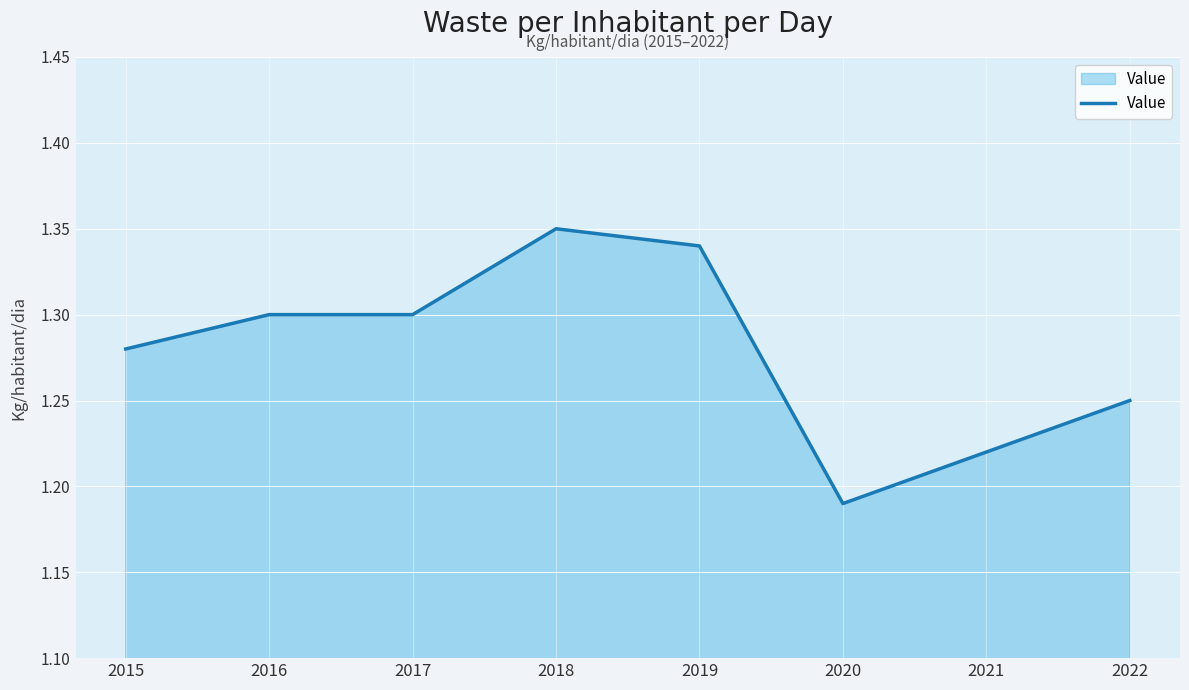

What is the difference between the maximum and minimum values?

0.2